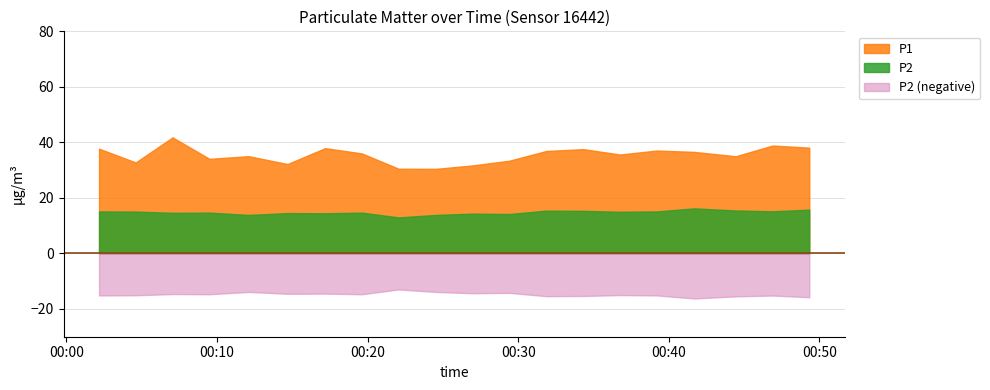

Which series has the largest total across all categories?

P1